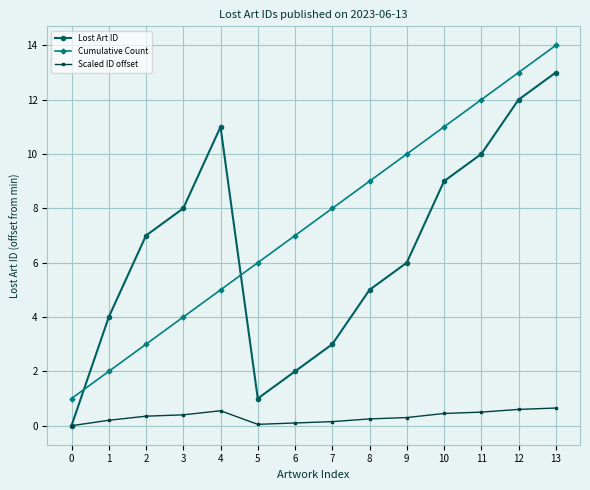

Between 1 and 11, which series saw the biggest shift?

Cumulative Count